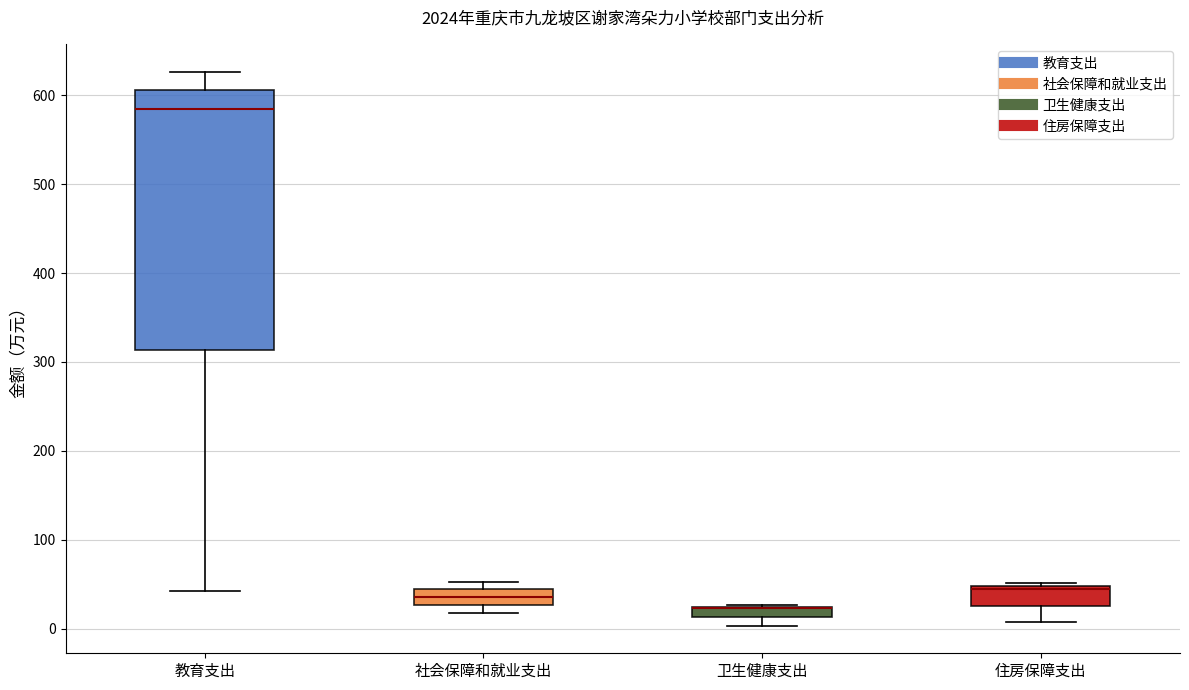

Where does the median line of the box for 教育支出 sit on the y-axis? The values are not printed on the chart, so give them approximately, as read against the axis.

580